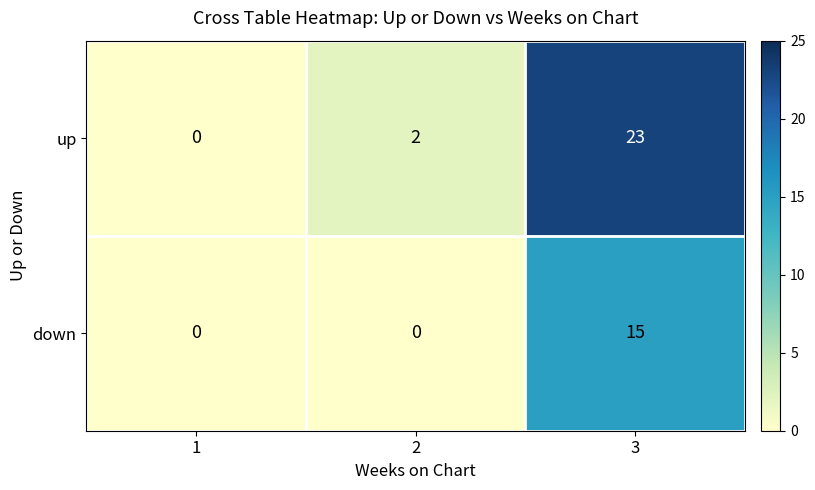

True or false: down has a value of 15 at 3.

True